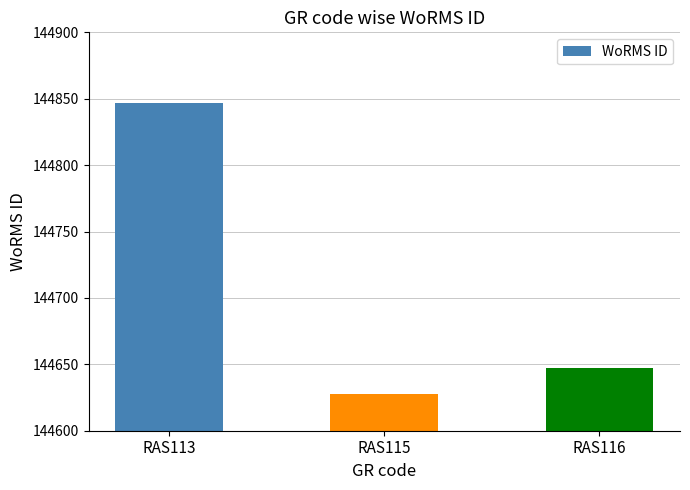

What is the sum of all values?

434122